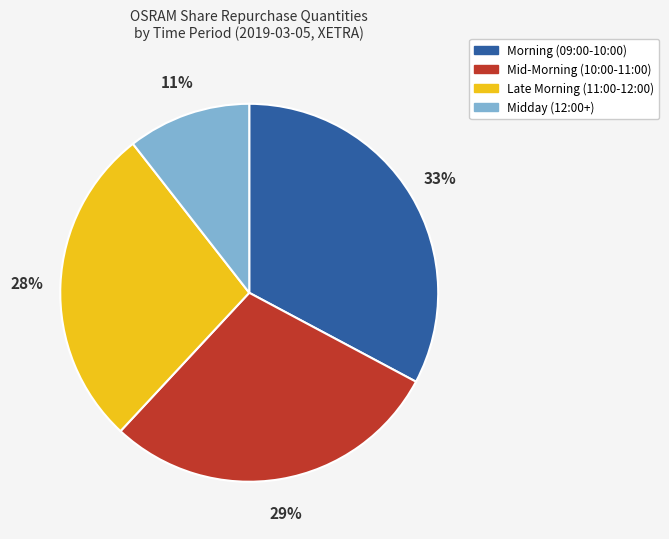

To the nearest percent, what is the difference between the largest and smallest slice percentages?

22%